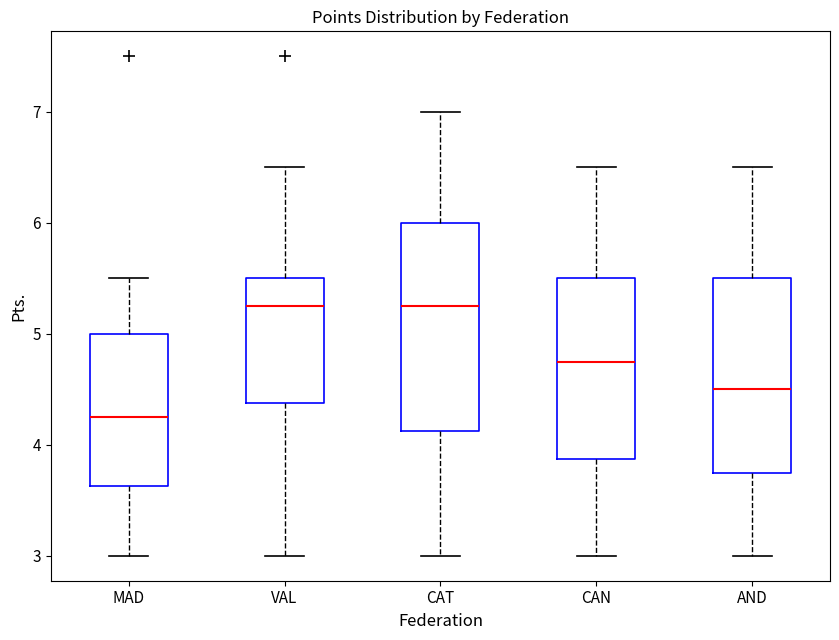

Where does the median line of the box for VAL sit on the y-axis? The values are not printed on the chart, so give them approximately, as read against the axis.

5.3